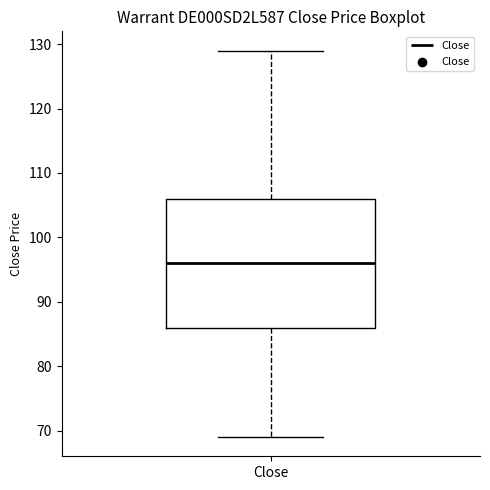

Transcribe this box plot: give where the median line is, the range the box spans, and where the two whiskers end, as read against the y-axis. The values are not printed on the chart, so give them approximately, as read against the axis.

median 96, box 86 to 106, whiskers 69 to 129